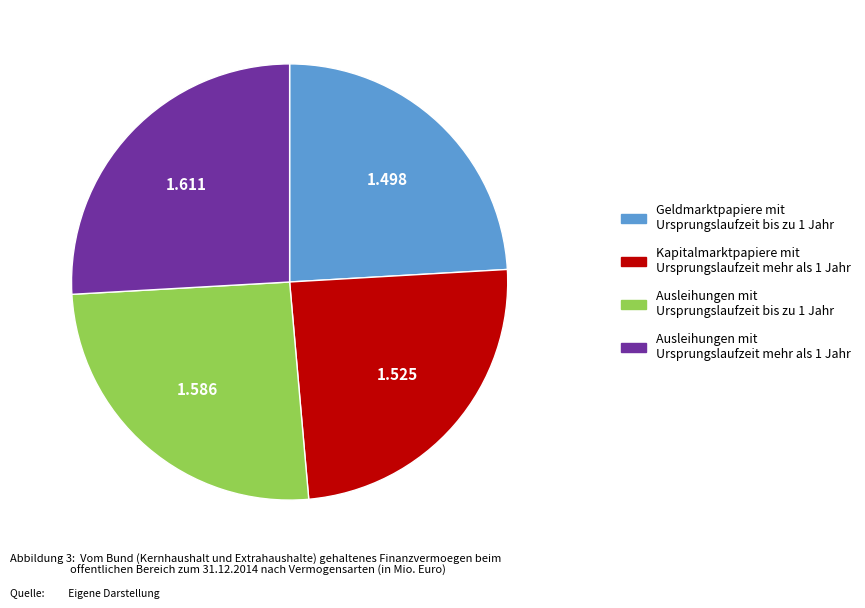

Is there a majority slice in this chart?

No